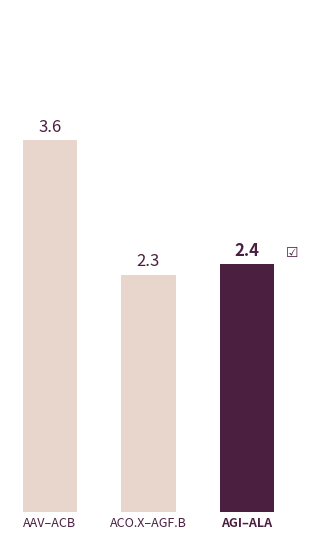

At which category does the chart reach its peak across all series?

AAV–ACB